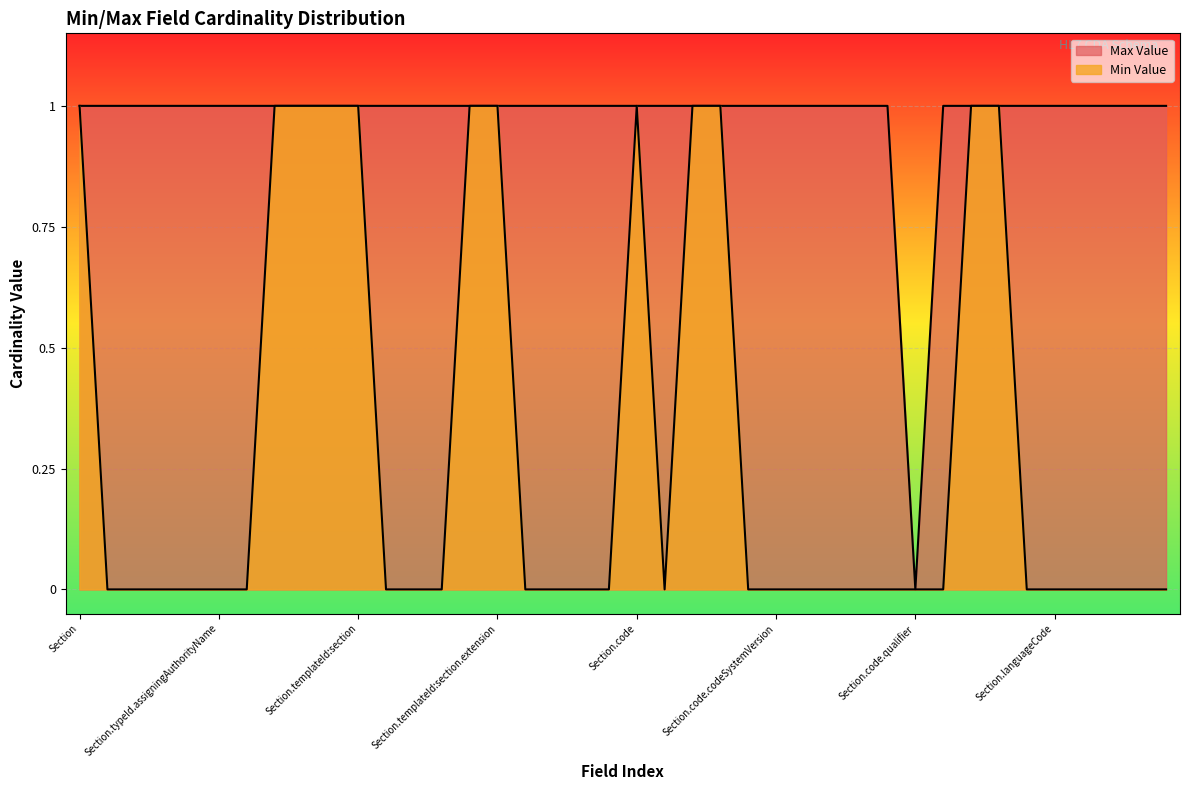

Which series has the largest total across all categories?

Max Value